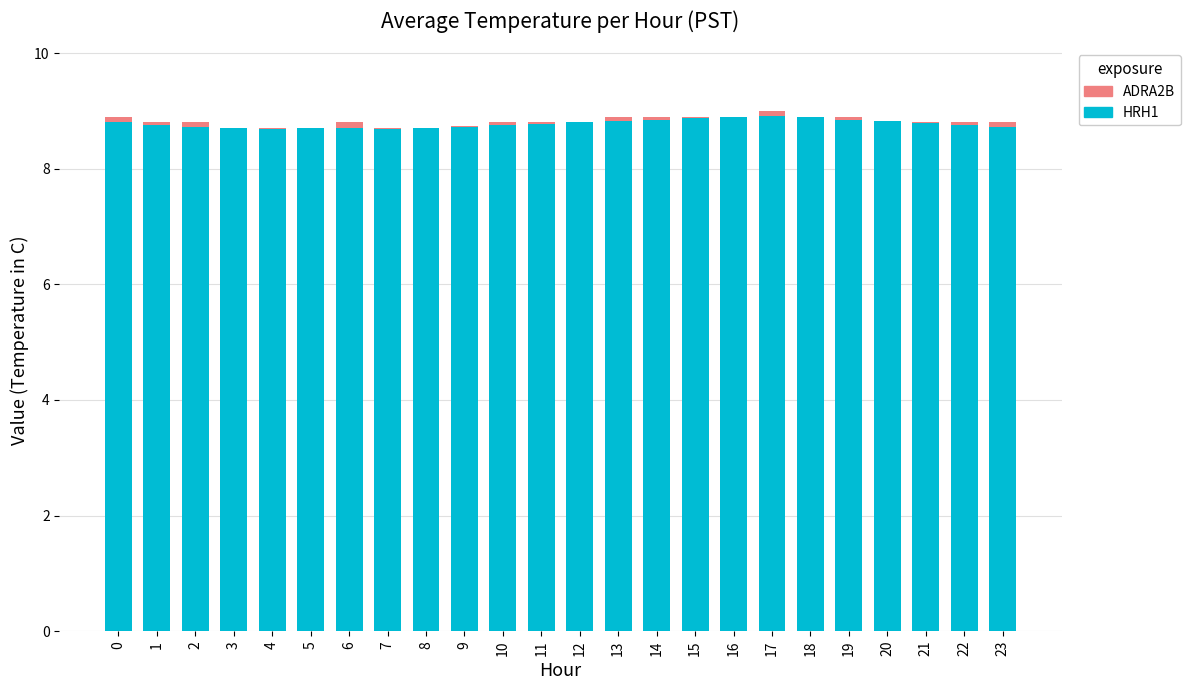

The HRH1 series shows 14.6 at 23. True or false?

False